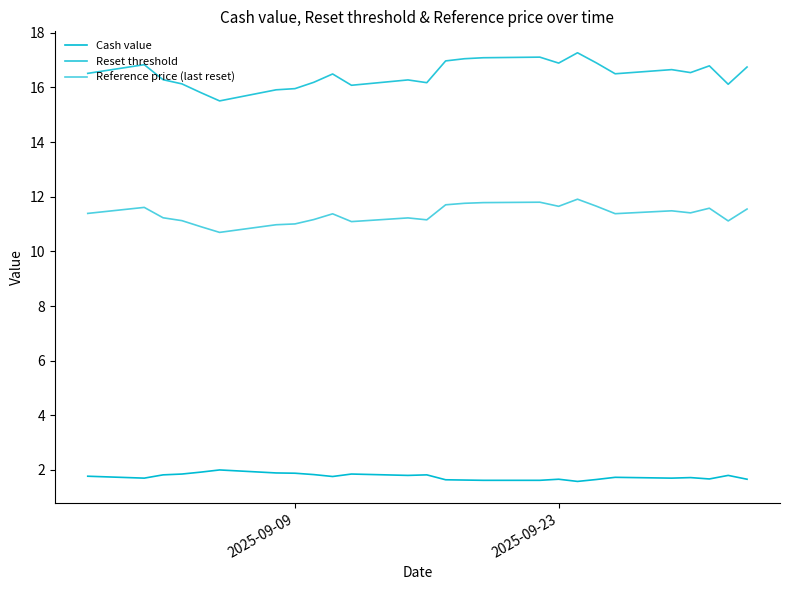

Rank the series by their average value, from highest to lowest.

Reset threshold, Reference price (last reset), Cash value